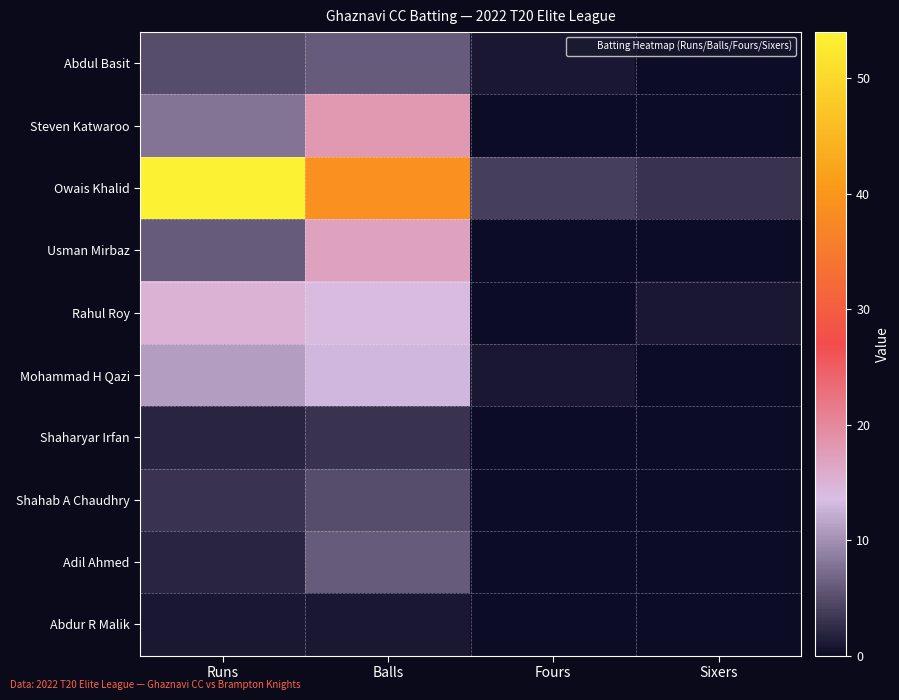

Reading right to left, list all the values displayed in this chart.

Abdul Basit: Sixers=0	Fours=1	Balls=6	Runs=5
Steven Katwaroo: Sixers=0	Fours=0	Balls=18	Runs=8
Owais Khalid: Sixers=3	Fours=4	Balls=39	Runs=54
Usman Mirbaz: Sixers=0	Fours=0	Balls=17	Runs=6
Rahul Roy: Sixers=1	Fours=0	Balls=14	Runs=15
Mohammad H Qazi: Sixers=0	Fours=1	Balls=13	Runs=11
Shaharyar Irfan: Sixers=0	Fours=0	Balls=3	Runs=2
Shahab A Chaudhry: Sixers=0	Fours=0	Balls=5	Runs=3
Adil Ahmed: Sixers=0	Fours=0	Balls=6	Runs=2
Abdur R Malik: Sixers=0	Fours=0	Balls=1	Runs=1